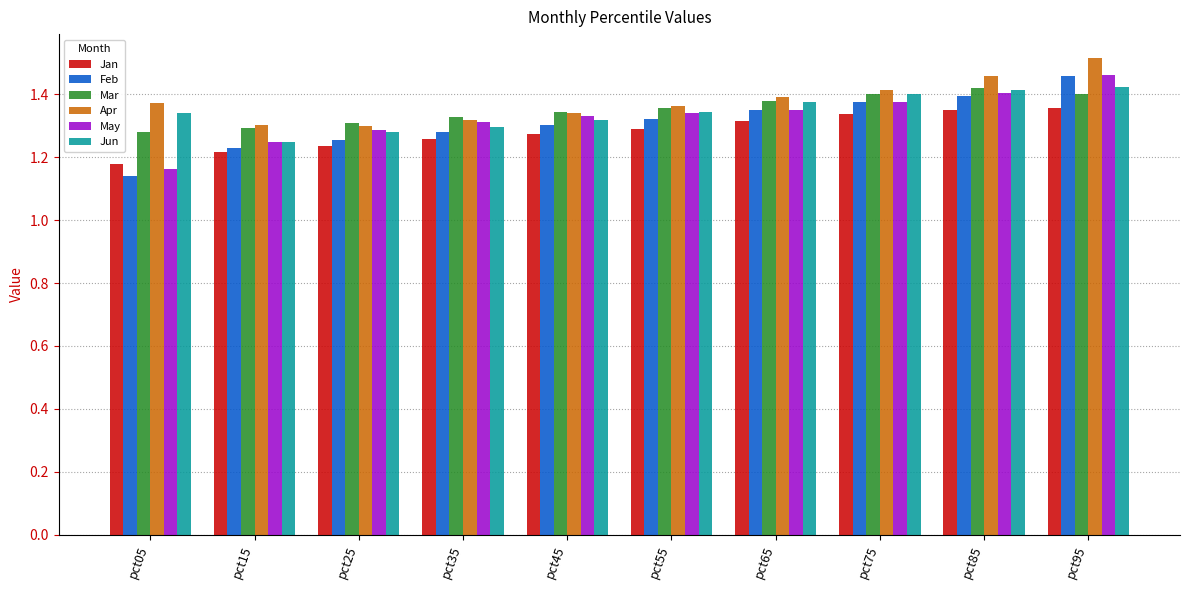

What are all the series names shown in the legend?

Jan, Feb, Mar, Apr, May, Jun